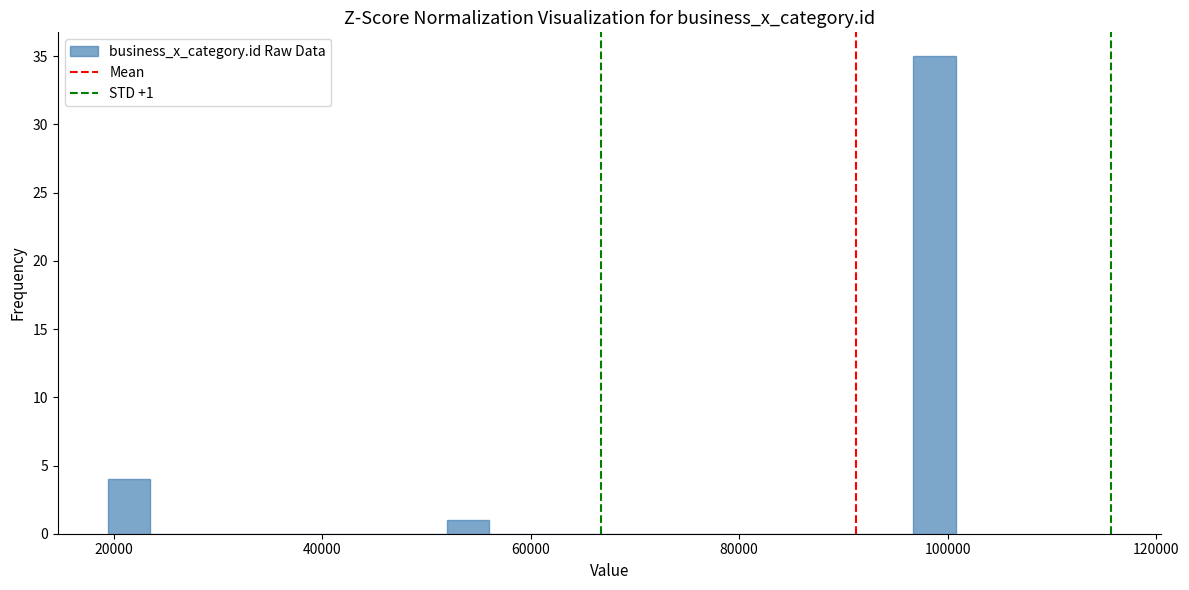

Read against the x-axis, roughly where is the centre of the tallest bar?

98000